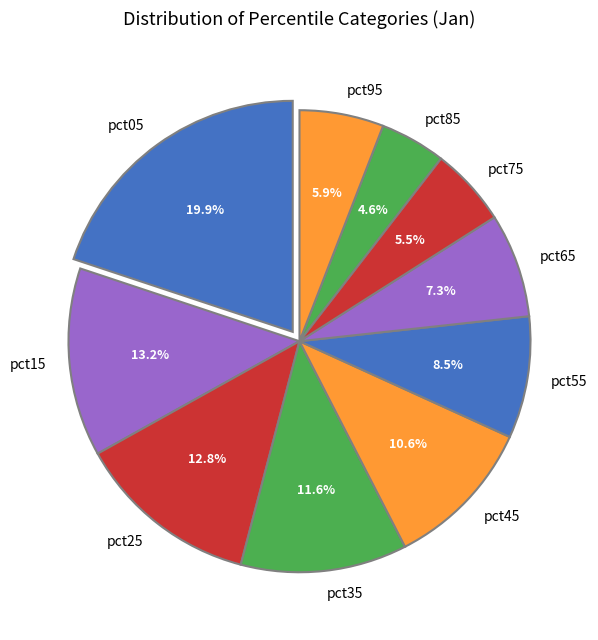

How many segments does this pie chart have?

10